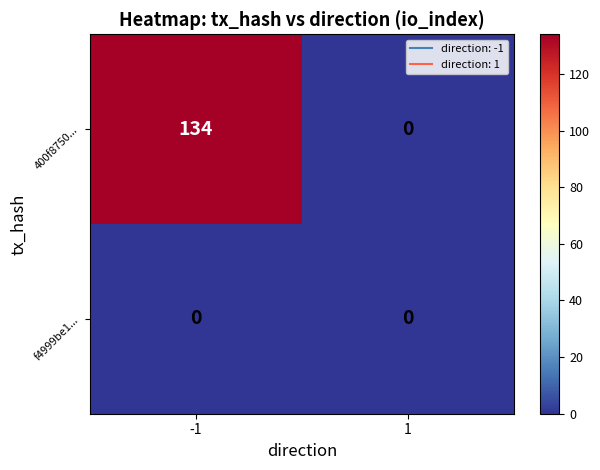

What is the highest value of the 400f8750... series?

134